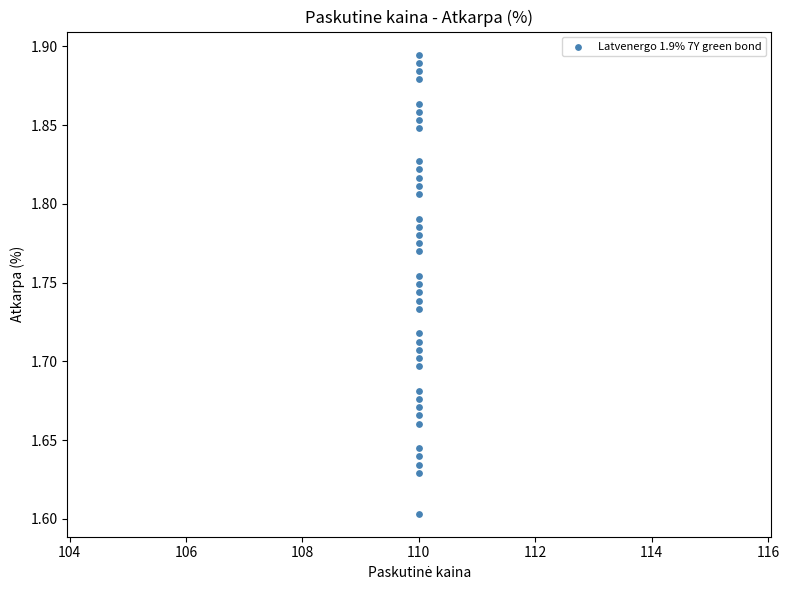

What is the range of Y values (max minus min)?

0.3